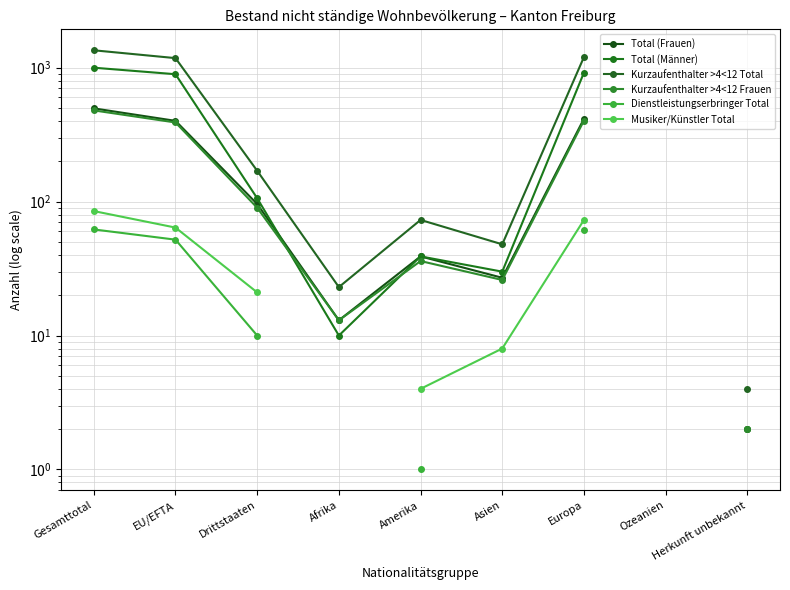

What is the label of the 6th point from the right?

Afrika